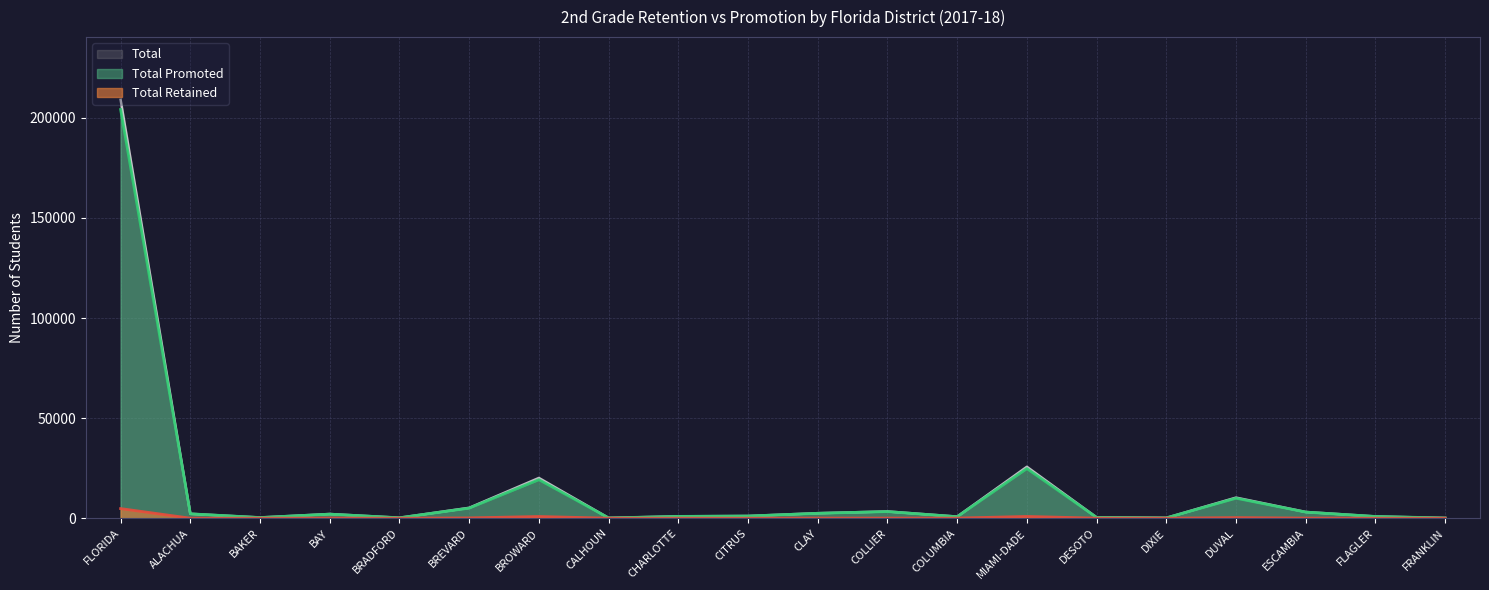

What is the total value across all series at CALHOUN?

296